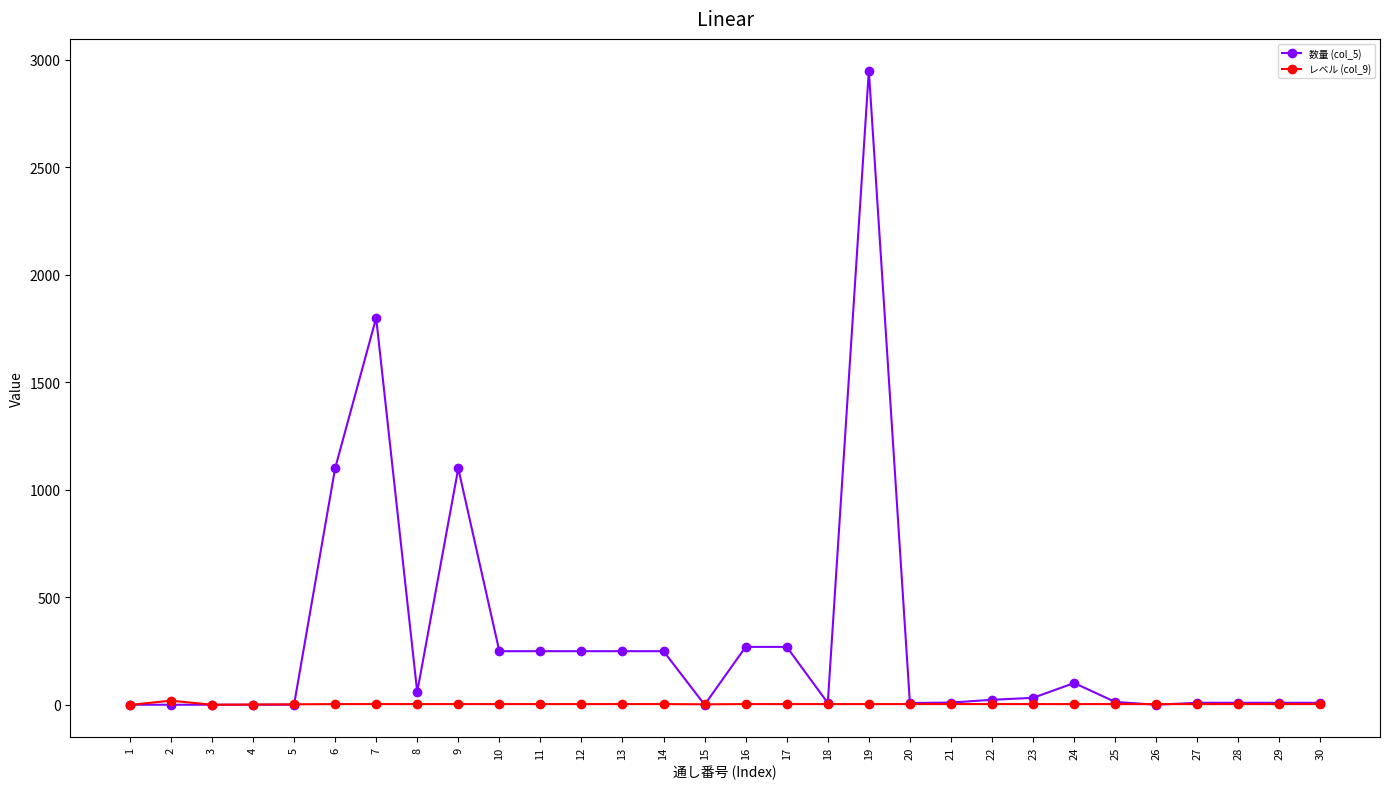

What is the greatest value displayed?

2950.0